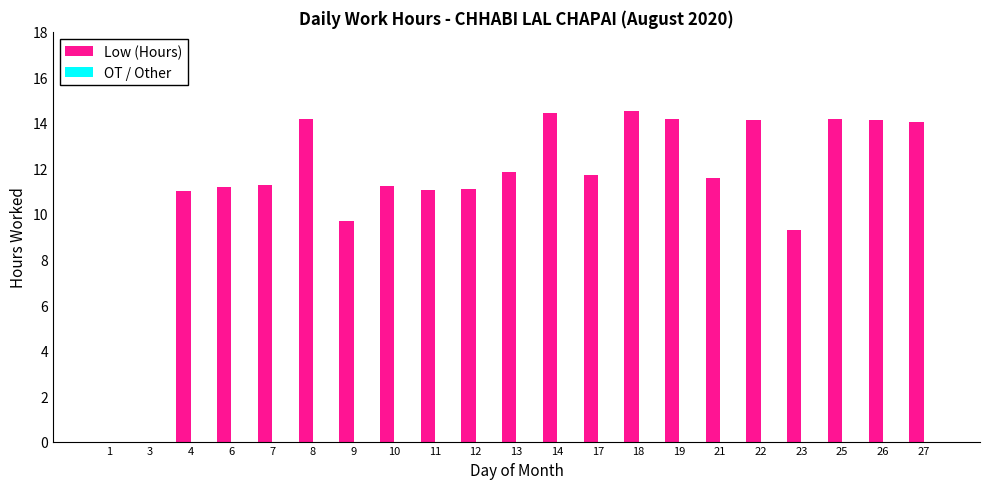

Is it true that the value at 11 is 15.9?

False